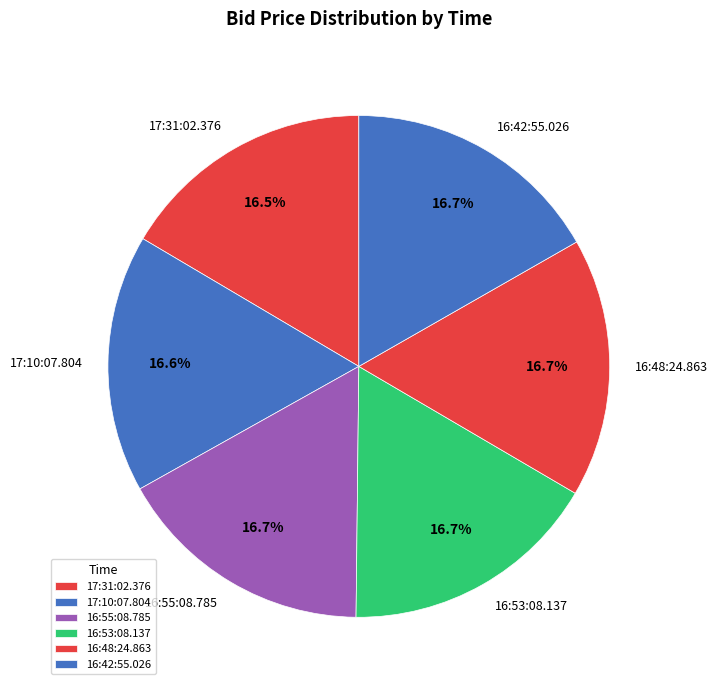

To the nearest percent, what is the combined percentage of 16:53:08.137 and 17:31:02.376?

33%